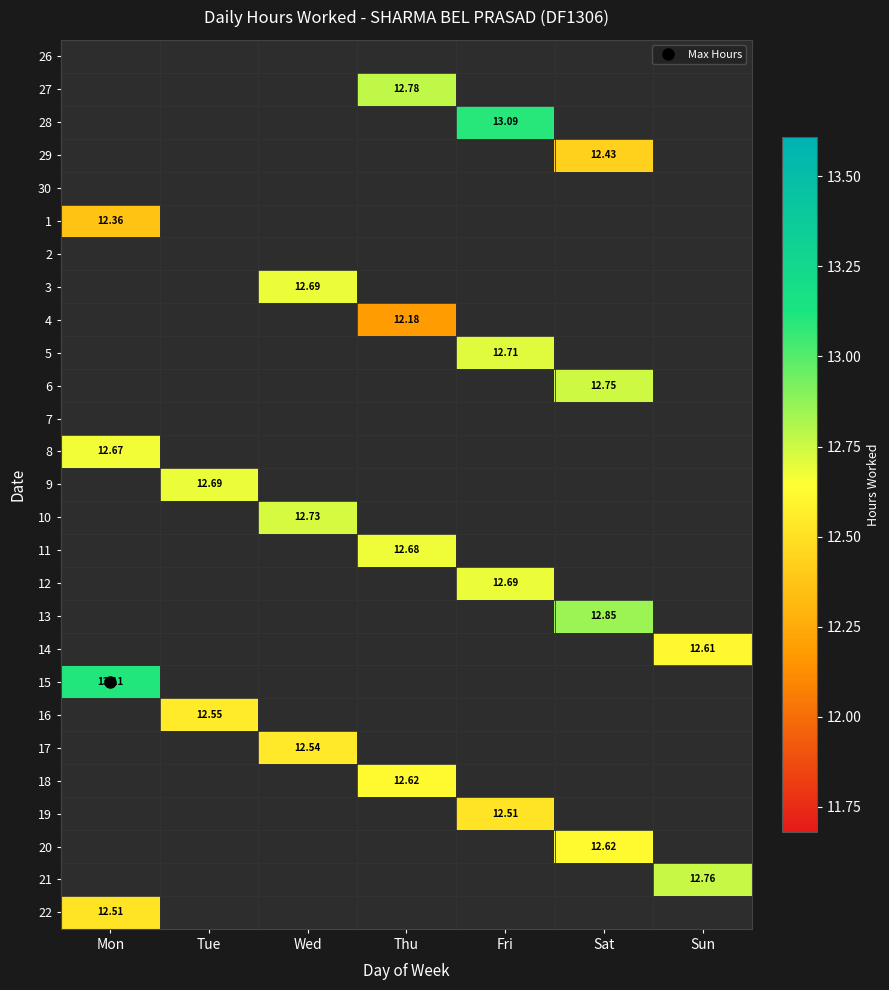

How many distinct data groups are displayed?

27